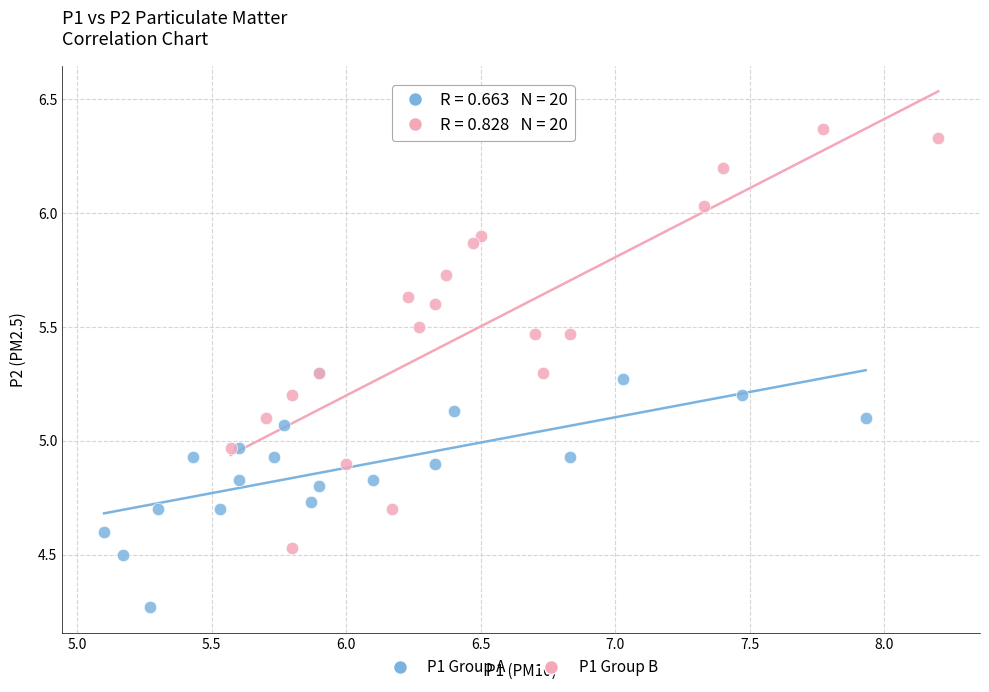

Which series has the widest spread of Y values?

P1 Group B